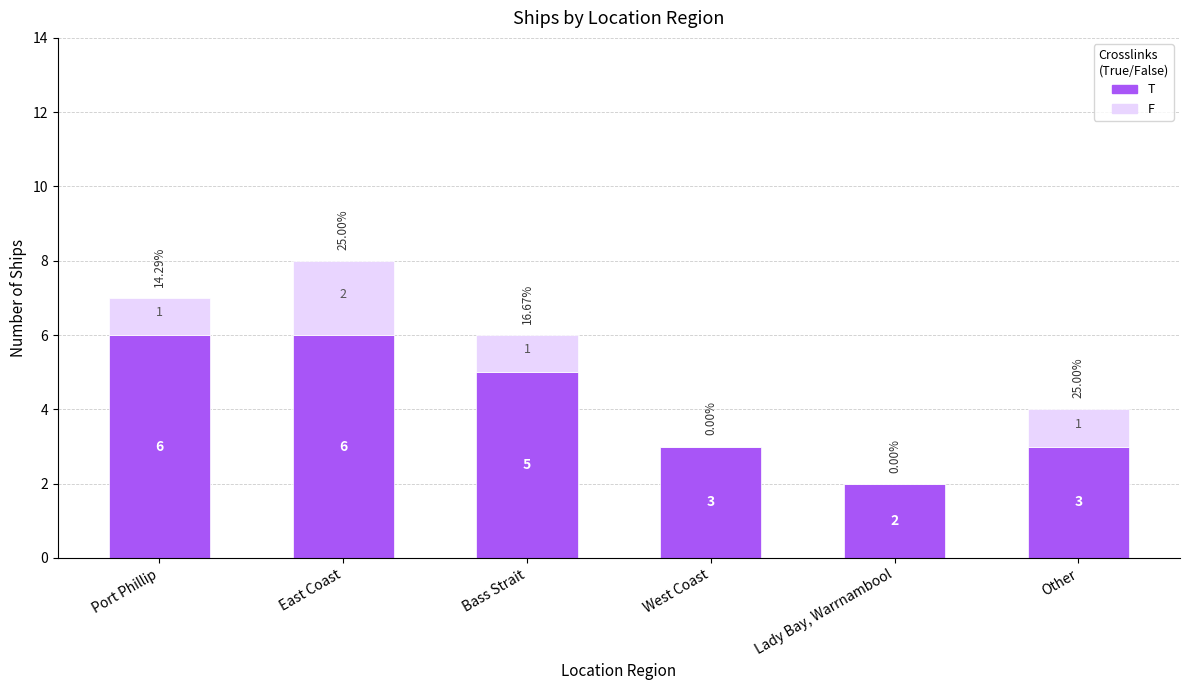

Where does the T series first go above 5?

Port Phillip